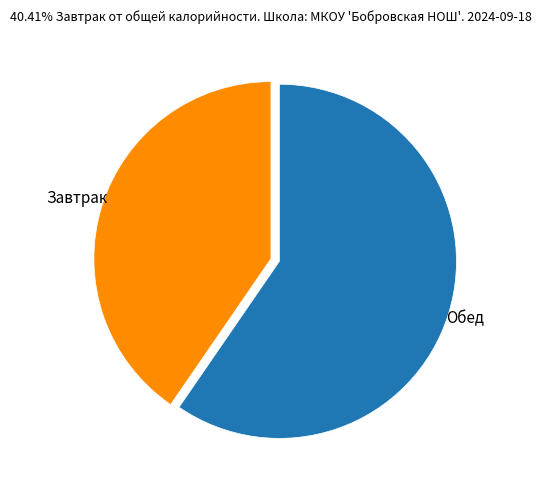

Between Обед and Завтрак, which is larger?

Обед